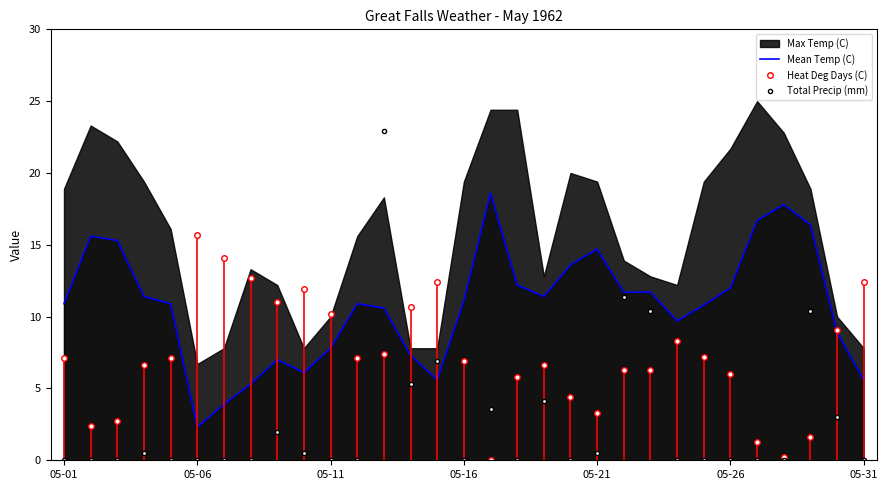

True or false: Total Precip (mm) and Heat Deg Days (C) cross at least once.

True